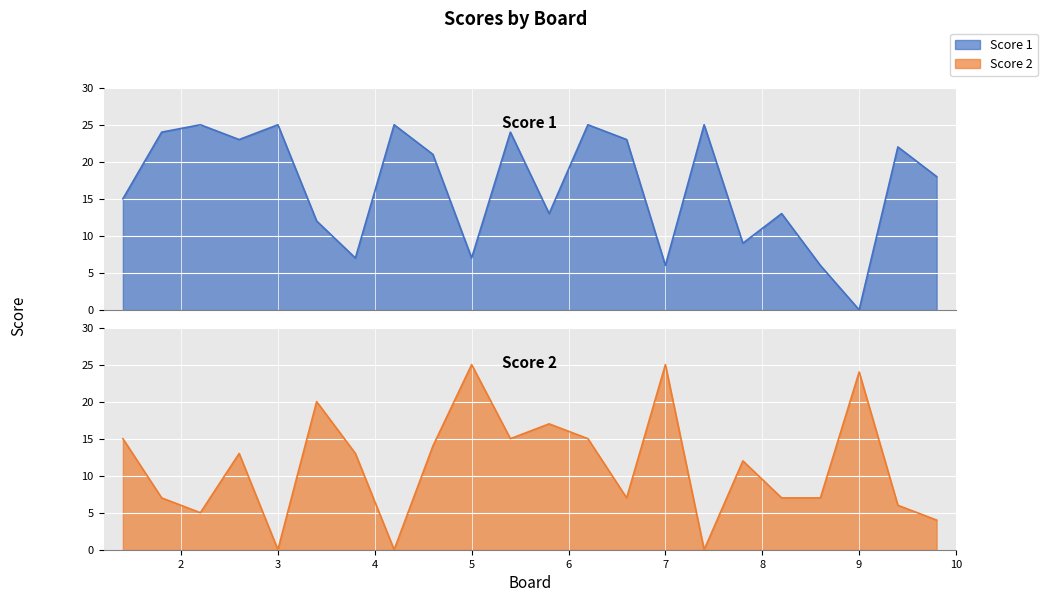

List the labels in order of Score 1 value, largest first.

3, 5, 8, 13, 16, 2, 11, 4, 14, 21, 9, 22, 1, 12, 18, 6, 17, 7, 10, 15, 19, 20